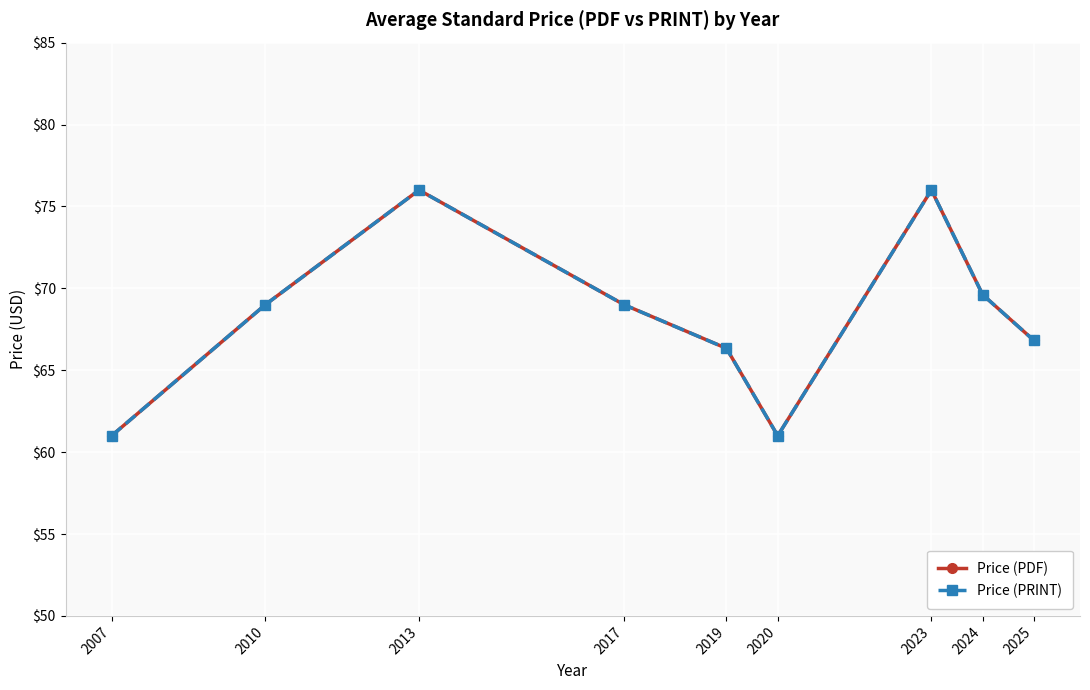

Is this an area chart (filled region under the line)?

No